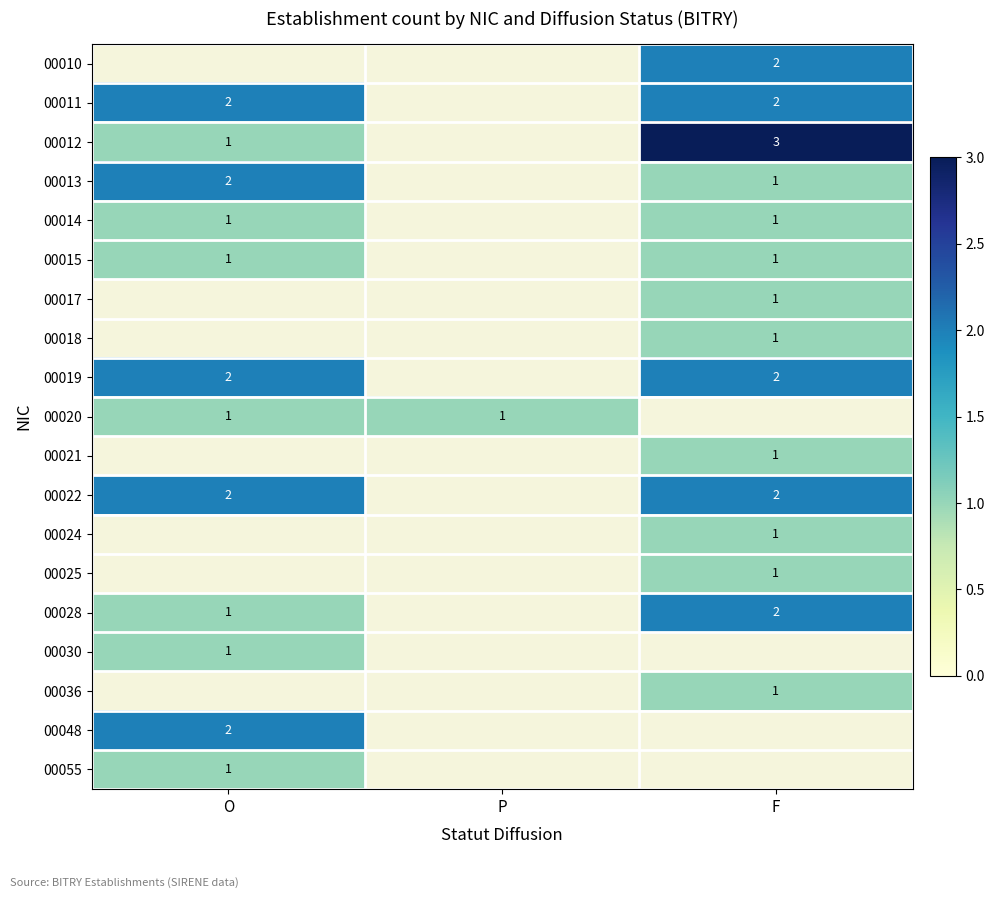

What is the spread (max minus min) of values at F?

2.0